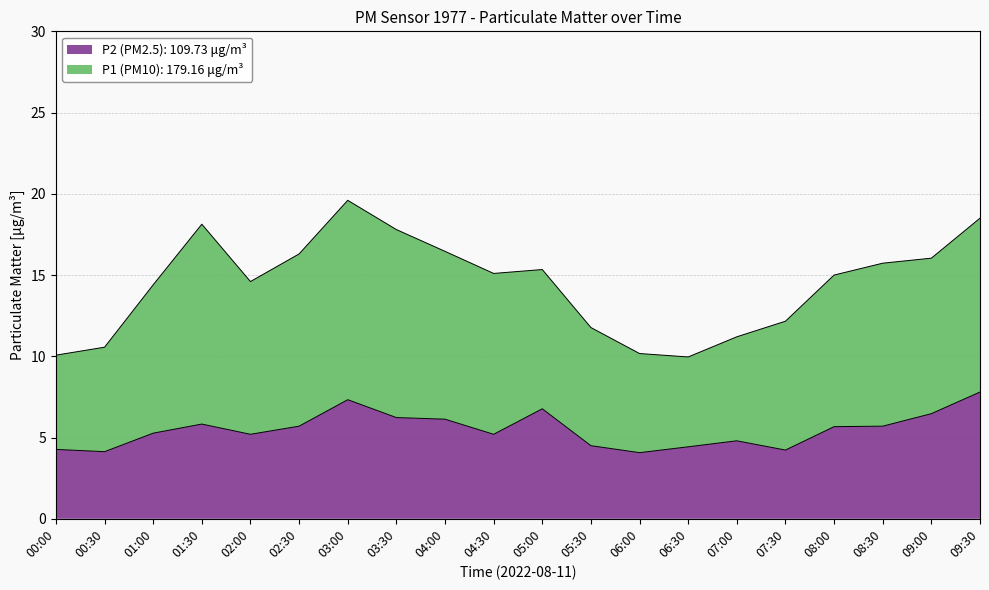

Reading right to left, what are all the values shown in this chart?

09:30=7.8	09:00=6.5	08:30=5.7	08:00=5.7	07:30=4.2	07:00=4.8	06:30=4.4	06:00=4.1	05:30=4.5	05:00=6.8	04:30=5.2	04:00=6.1	03:30=6.2	03:00=7.3	02:30=5.7	02:00=5.2	01:30=5.8	01:00=5.3	00:30=4.1	00:00=4.3